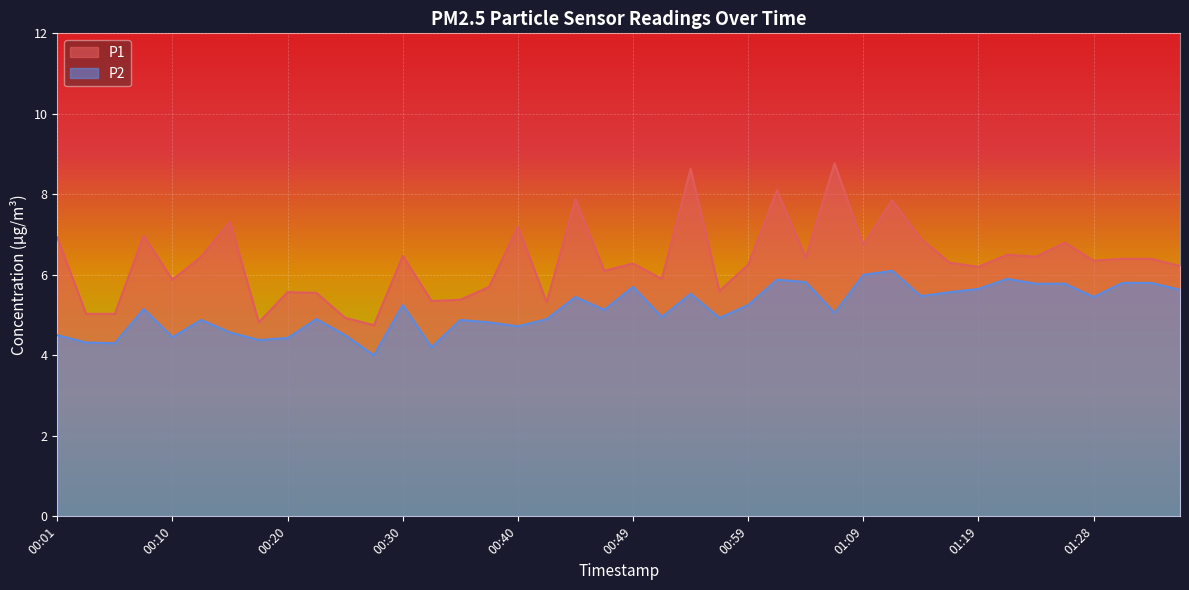

At which label is P2 closest to 5?

00:52